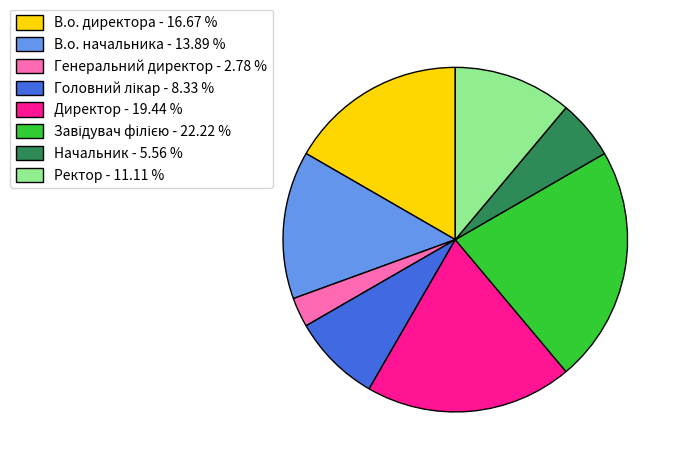

Is it true that Директор is 32% of the pie?

False